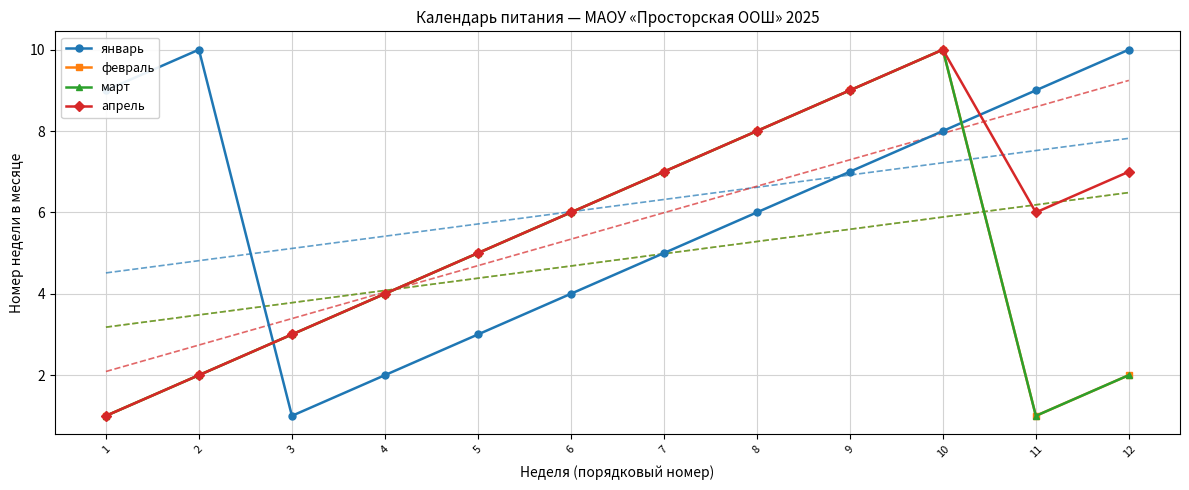

Rank the series at 9 from highest to lowest value.

февраль, март, апрель, январь